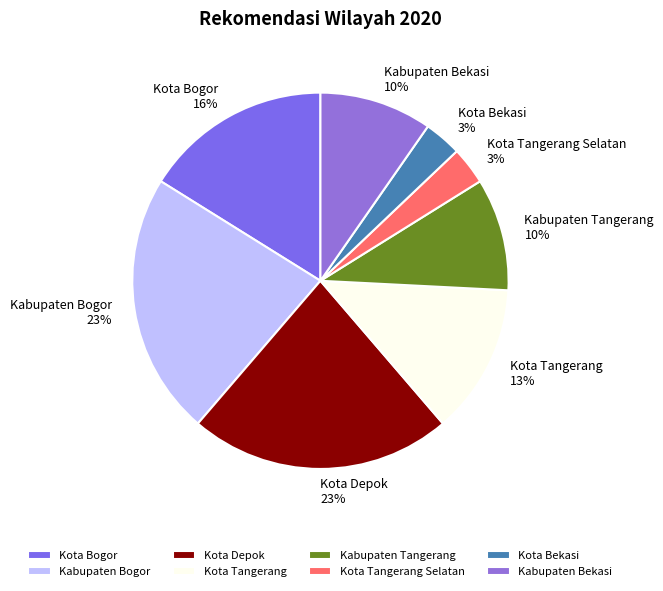

Between Kota Tangerang Selatan and Kota Depok, which is larger?

Kota Depok